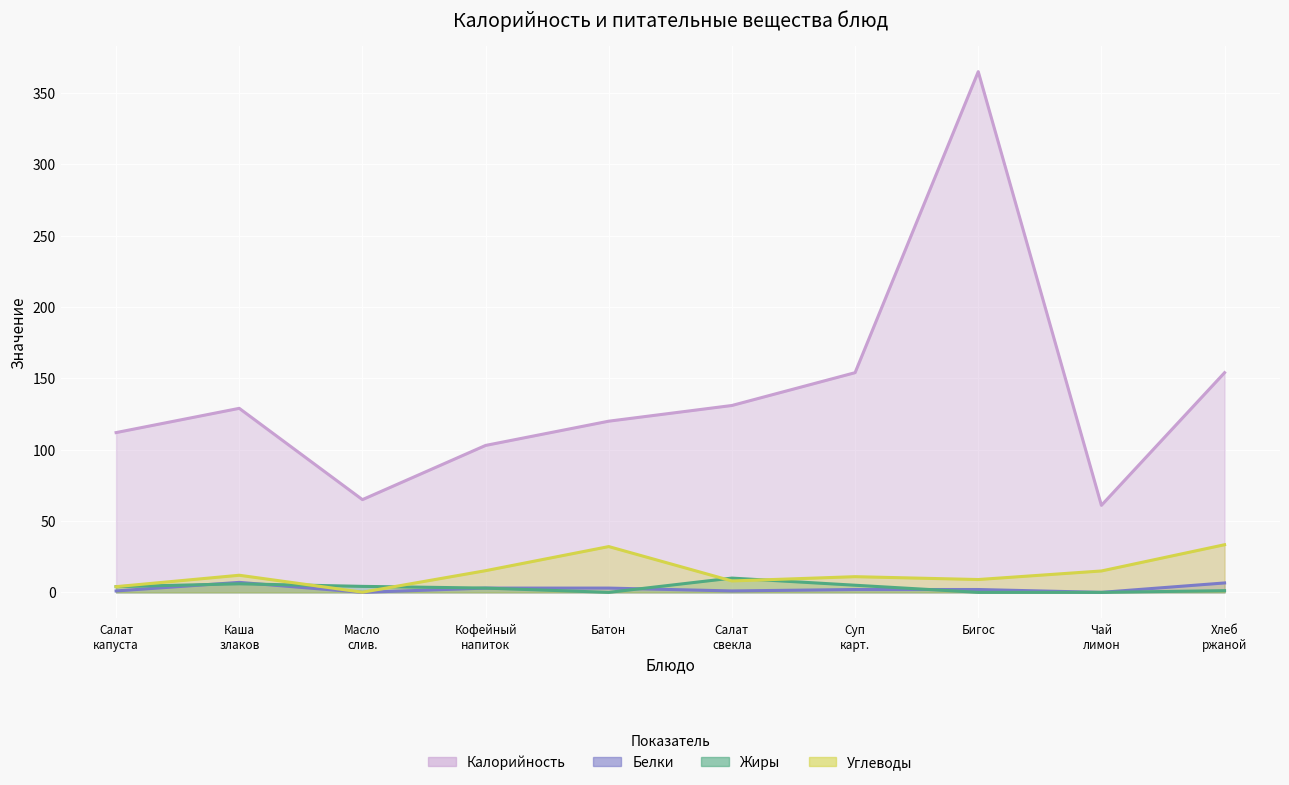

Which category has the lowest value across all series?

Масло слив.